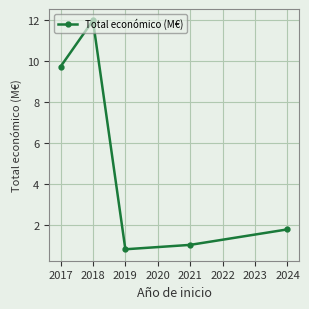

The chart shows a value of 0.8 at 2019. True or false?

True